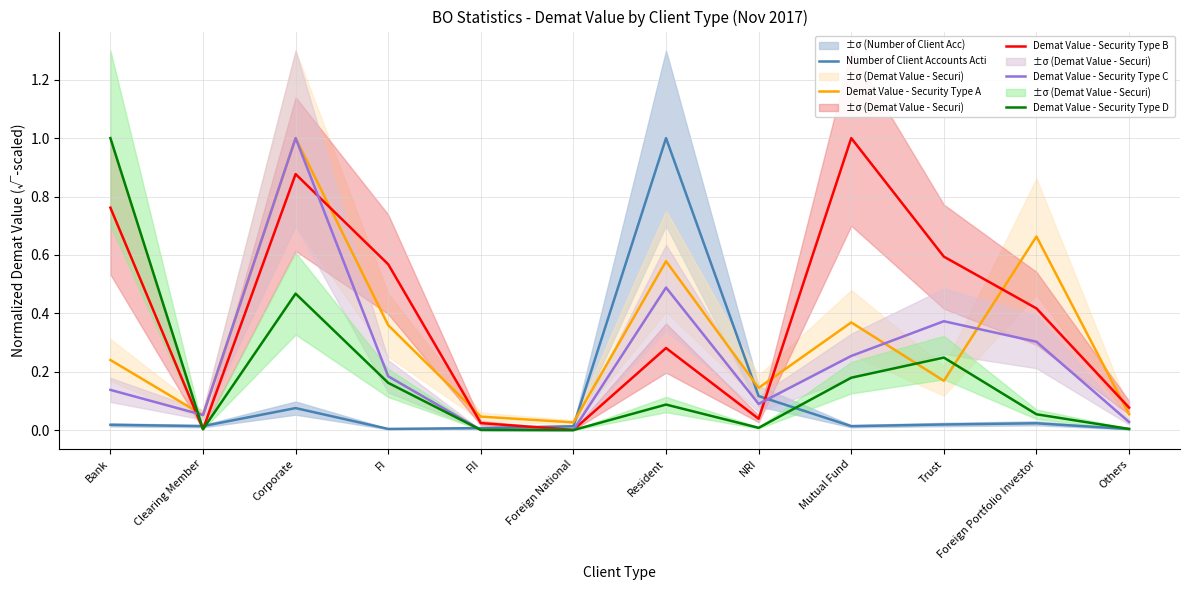

What is the label of the 5th point from the left?

FII